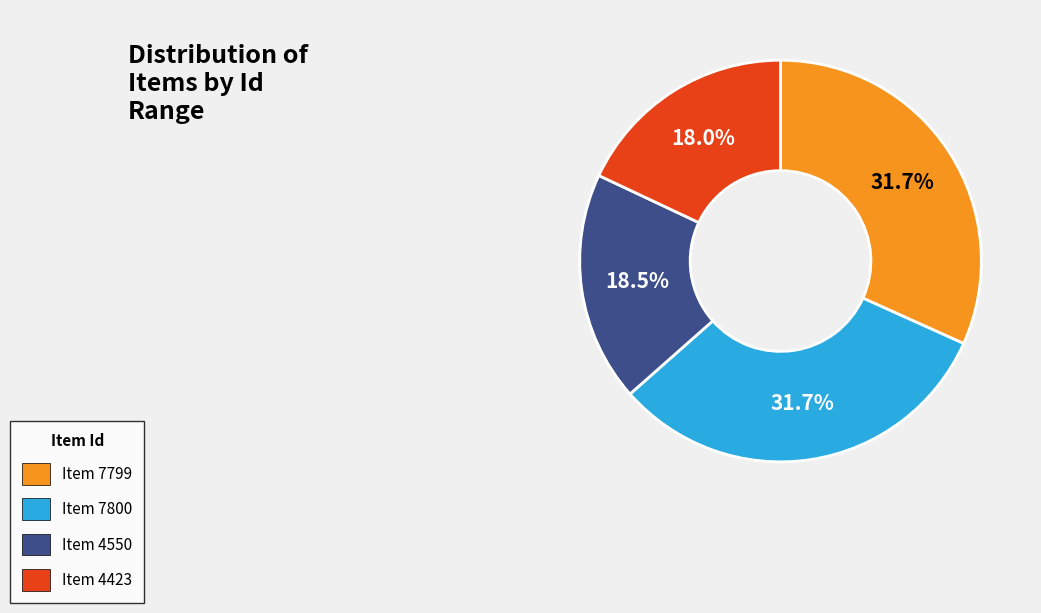

True or false: Item 4550 accounts for 28% of the total.

False